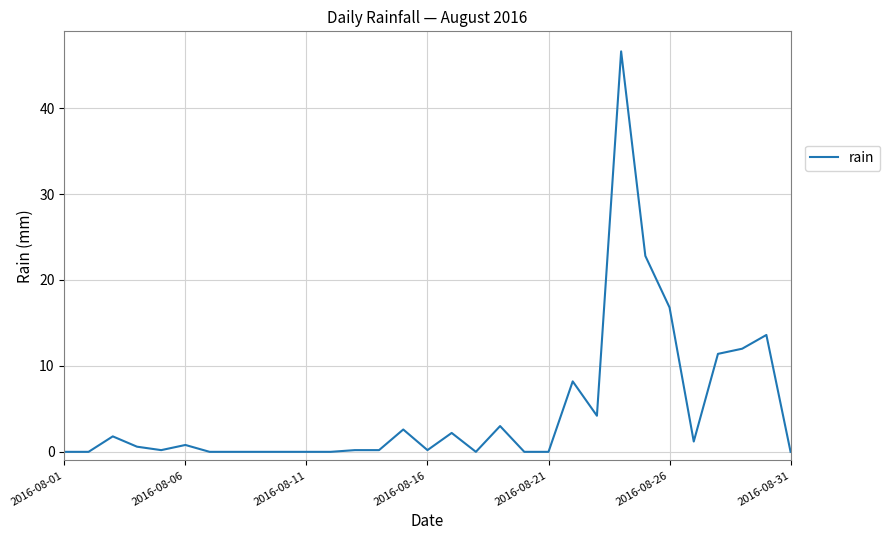

What is the maximum value shown in the chart?

46.6